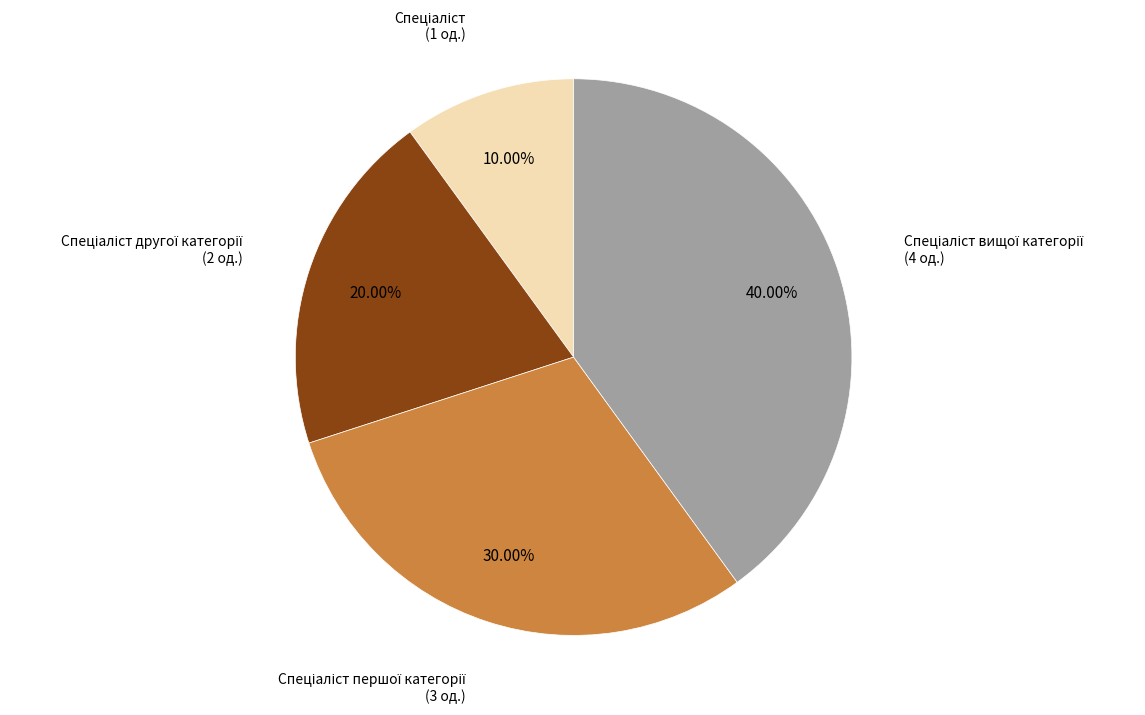

Is there a majority slice in this chart?

No